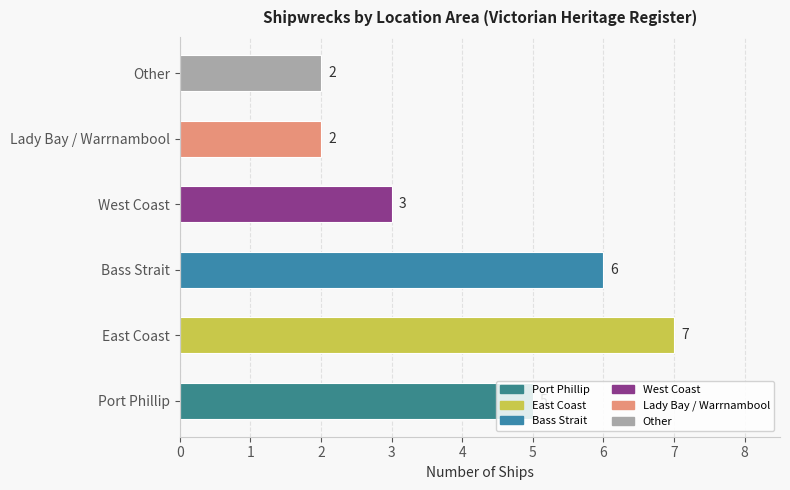

What is the difference between the second highest and minimum values?

4